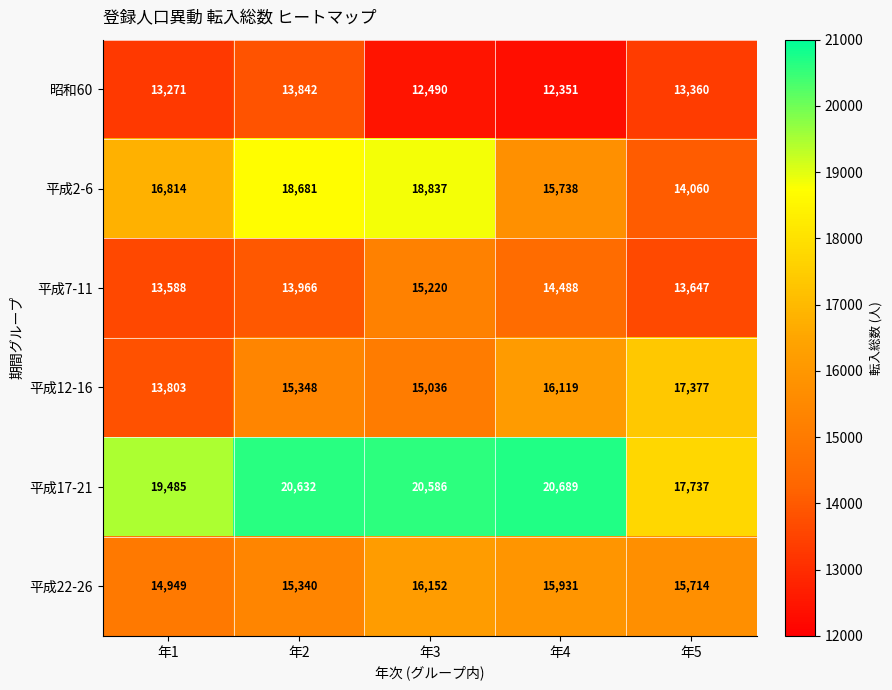

Which category has the highest value across all series?

年4